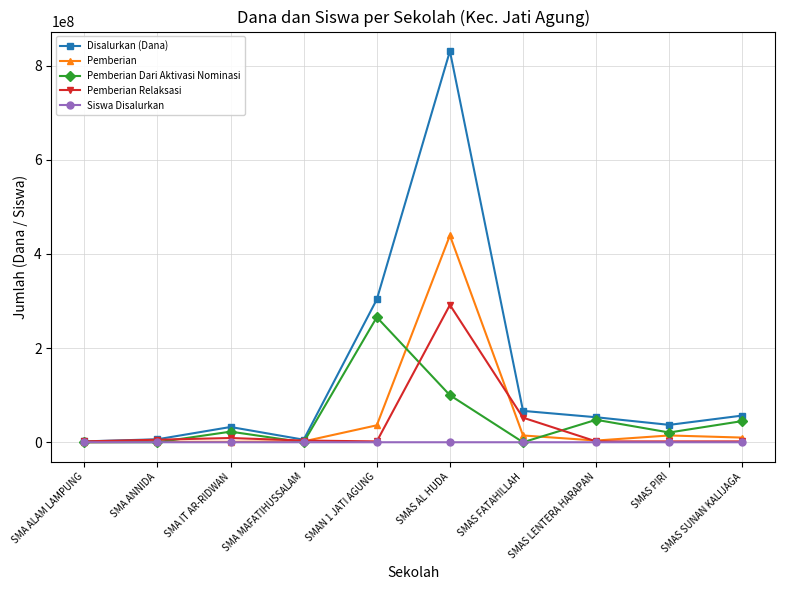

What is the difference between the second highest and minimum values in the Pemberian Relaksasi series?

50400000